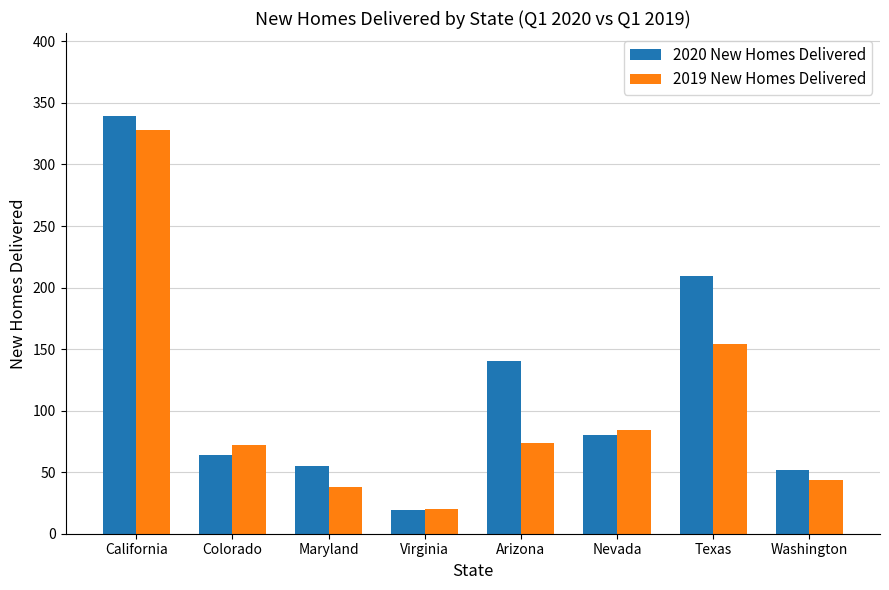

What is the label of the 8th bar from the right?

California